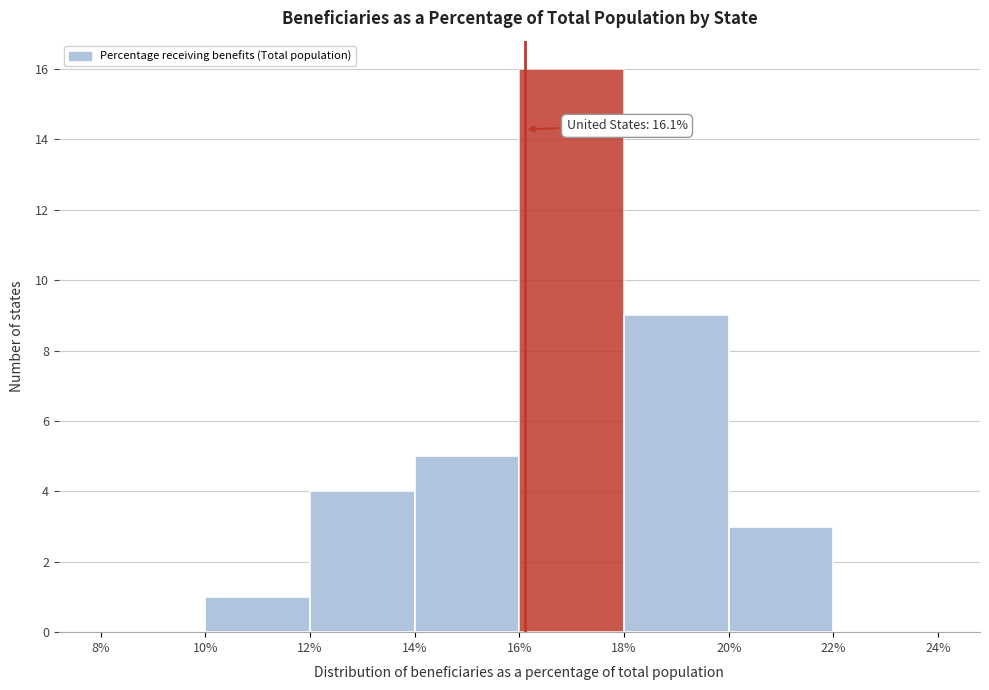

Which range on the x-axis has the tallest bar?

16% to 18%